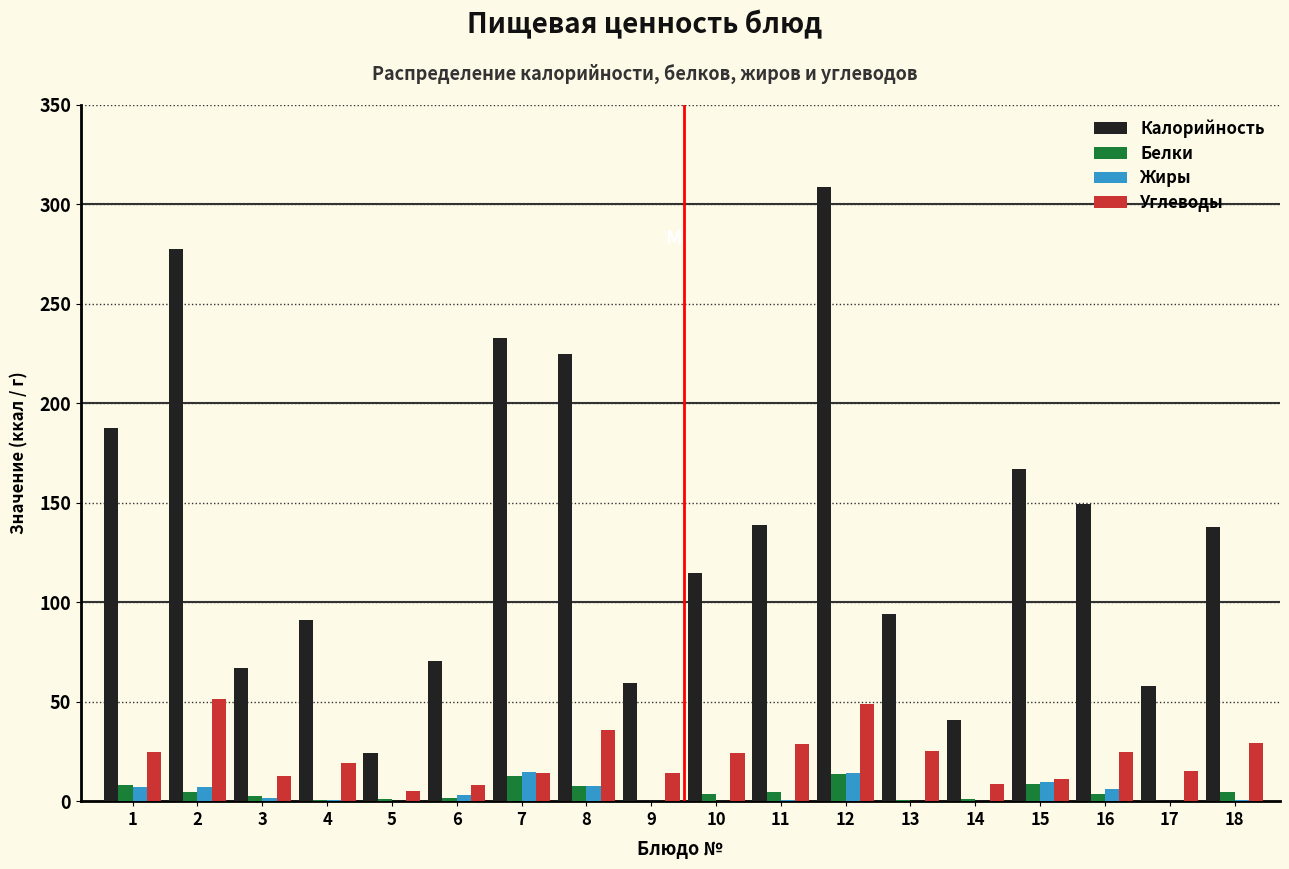

What is the sum of all Углеводы values?

399.9